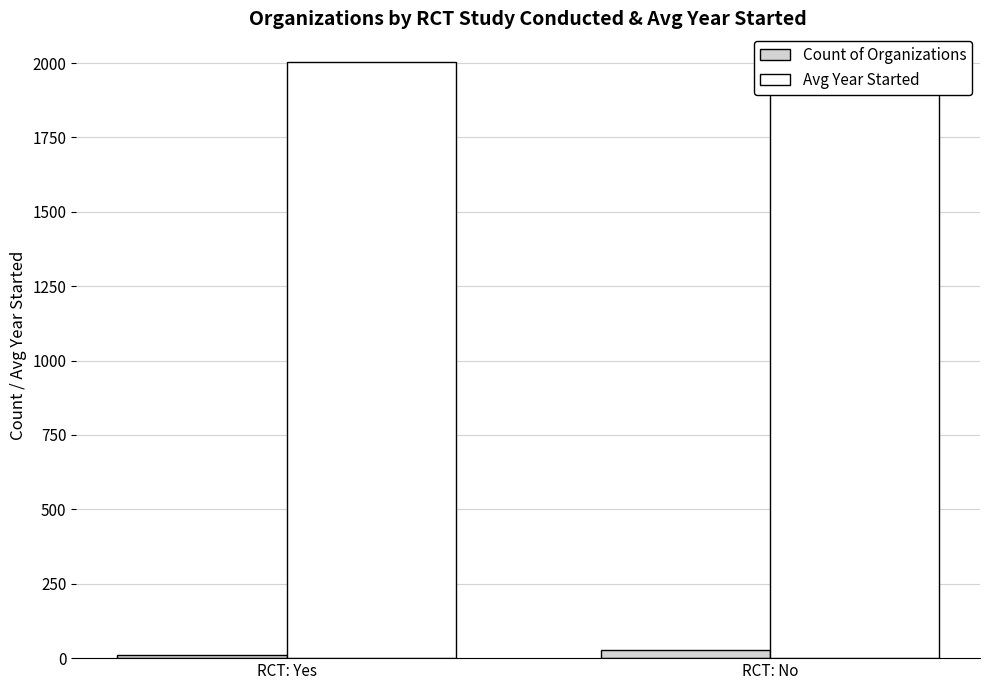

Read the Count of Organizations value at RCT: No.

27.0